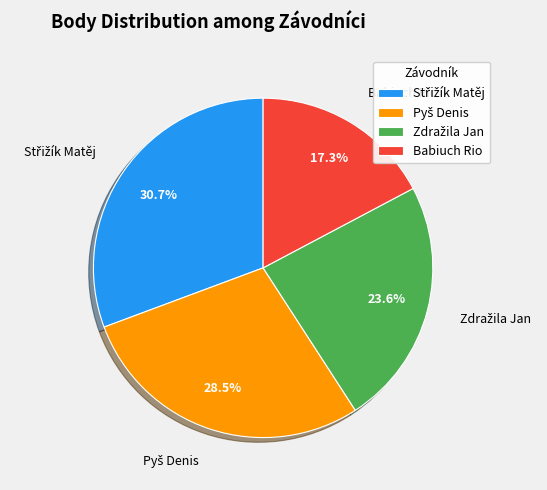

What percentage is NOT represented by Babiuch Rio?

82.7%